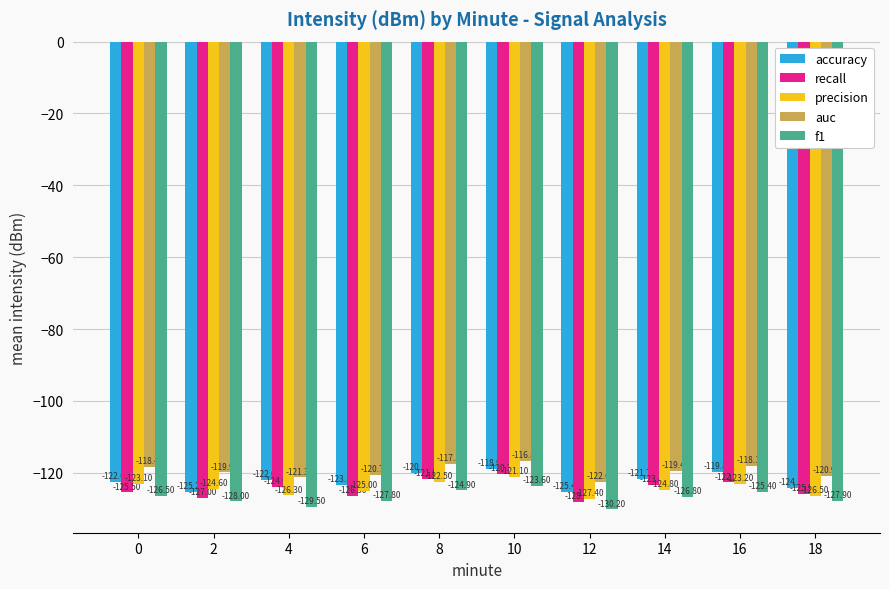

Where is accuracy nearest to the value -122?

4